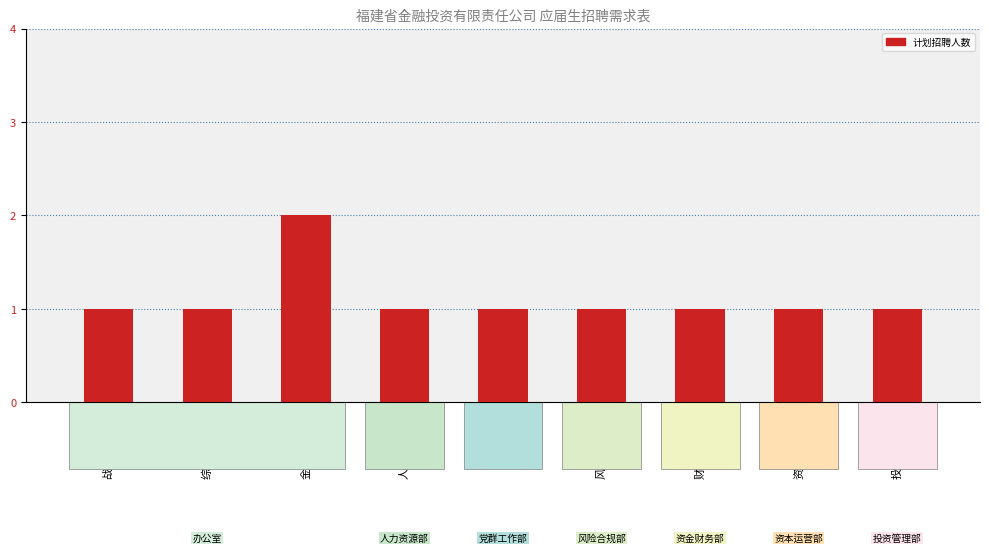

How many bars are there in total?

9